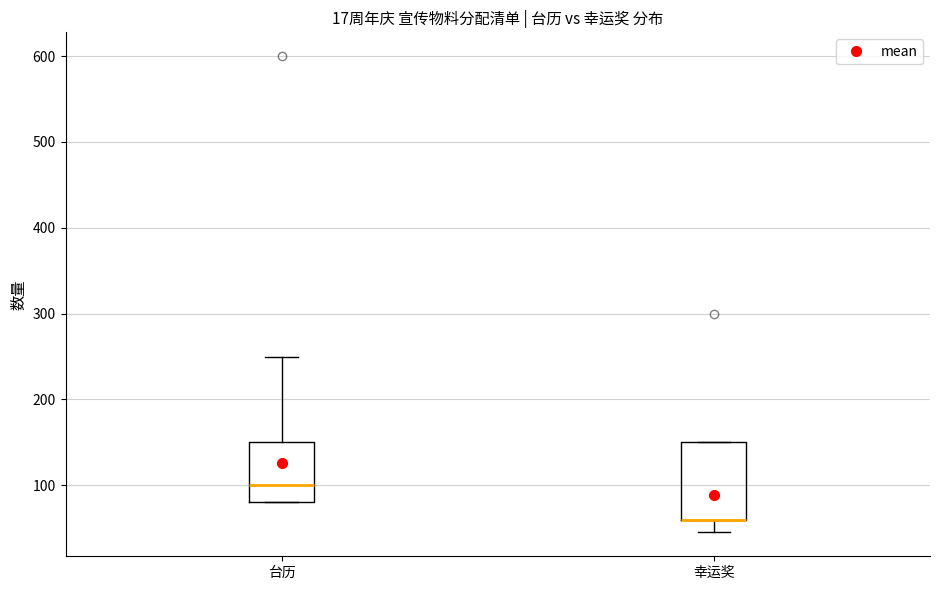

Reading left to right, transcribe this box plot: for each box, give where its median line is, the range the box spans, and where its two whiskers end, as read against the y-axis. The values are not printed on the chart, so give them approximately, as read against the axis.

台历: median 100, box 80 to 150, whiskers 80 to 250
幸运奖: median 60 (drawn on the box's lower edge), box 60 to 150, whiskers 50 to 150